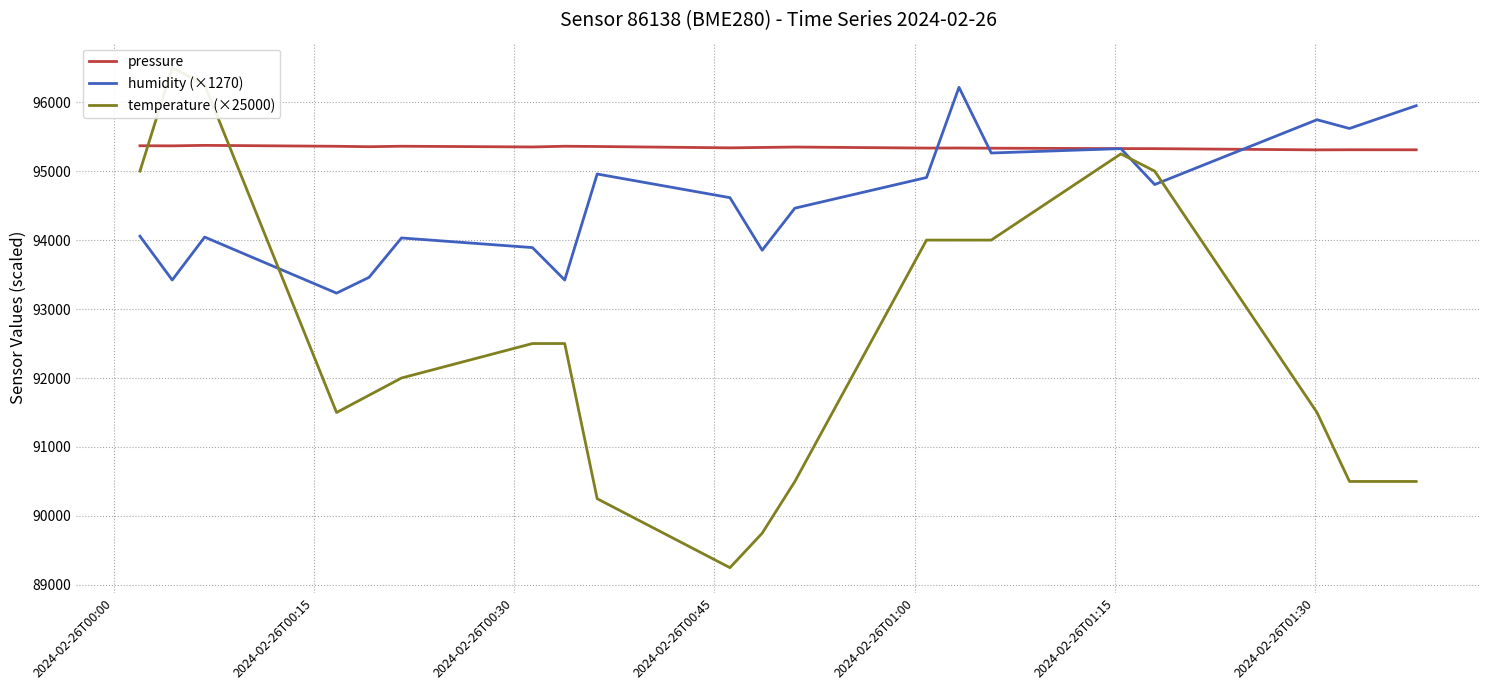

Reading left to right, what are all the values shown in this chart?

pressure: 95367.8	95366.4	95373.4	95360.2	95354.0	95360.9	95350.3	95360.8	95357.1	95337.4	95343.3	95349.1	95334.1	95334.9	95332.3	95326.7	95325.9	95307.8	95309.9	95309.1
humidity (×1270): 94056.2	93421.2	94043.5	93230.7	93459.3	94030.8	93891.1	93421.2	94957.9	94615.0	93853.0	94462.6	94907.1	96215.2	95262.7	95326.2	94805.5	95745.3	95618.3	95948.5
temperature (×25000): 95000.0	96500.0	96250.0	91500.0	91750.0	92000.0	92500.0	92500.0	90250.0	89250.0	89750.0	90500.0	94000.0	94000.0	94000.0	95250.0	95000.0	91500.0	90500.0	90500.0